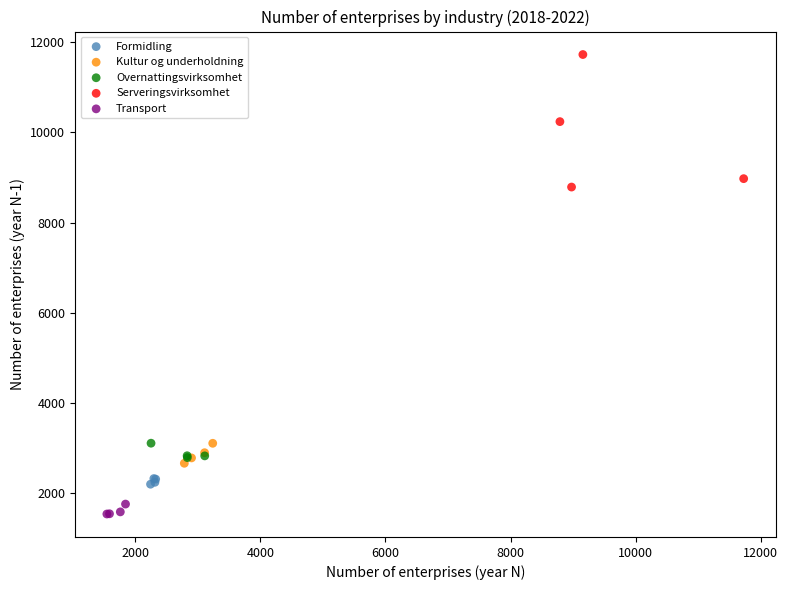

Which series has the largest Y range (max minus min)?

Serveringsvirksomhet